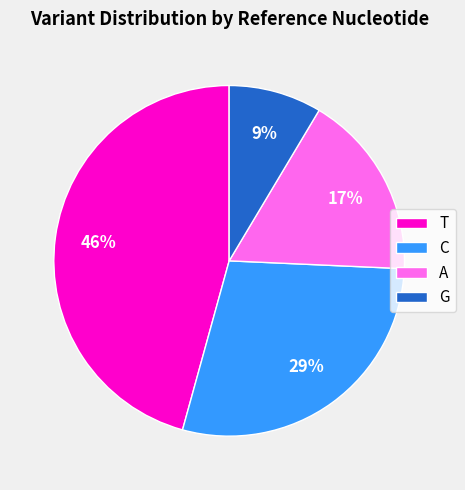

To the nearest percent, what portion does C represent?

29%